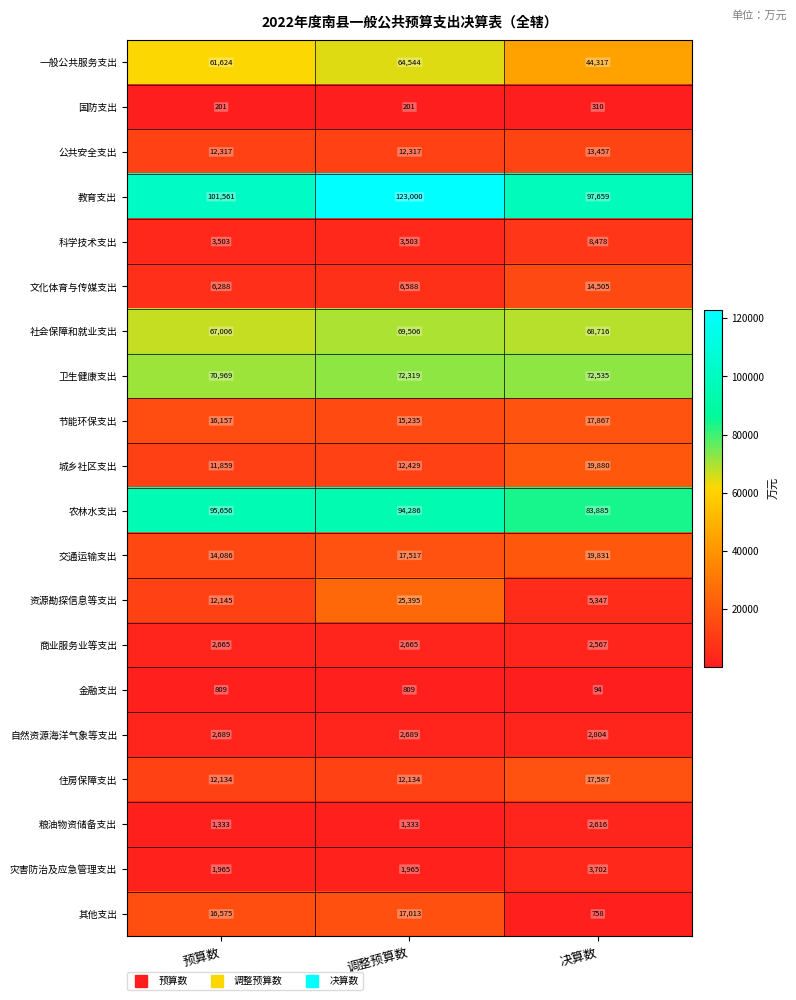

Is the value of 城乡社区支出 at 决算数 greater than the value of 国防支出 at 调整预算数?

Yes